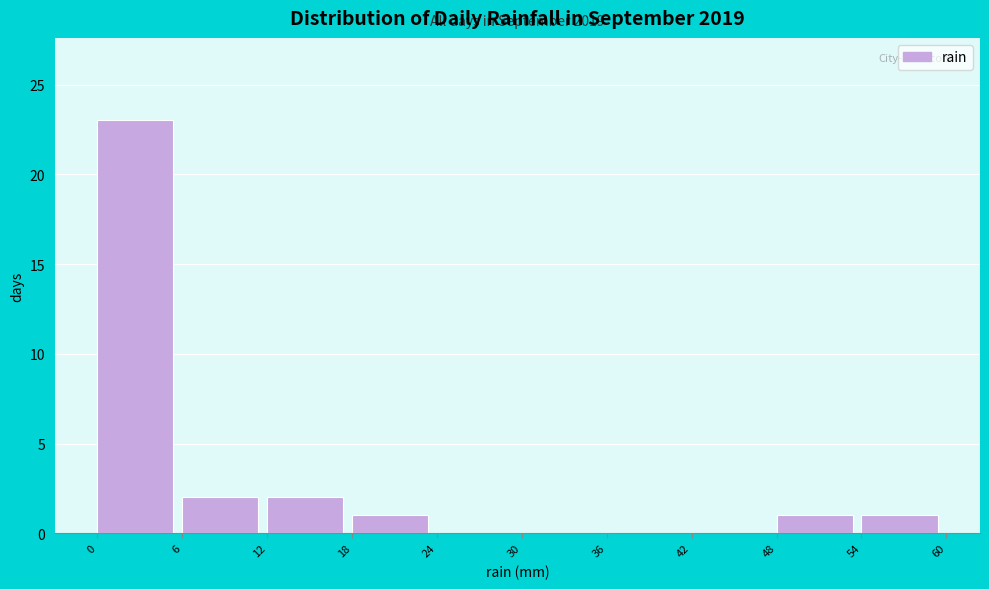

Over which range of the x-axis is the bar tallest?

0 to 6